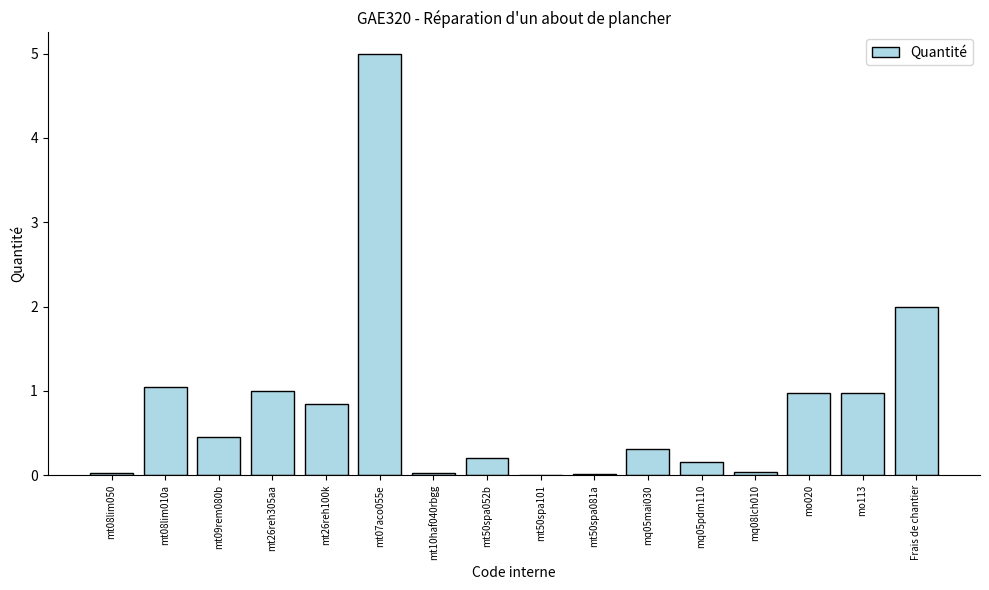

What is the change in value from mq08lch010 to mo113?

+0.9